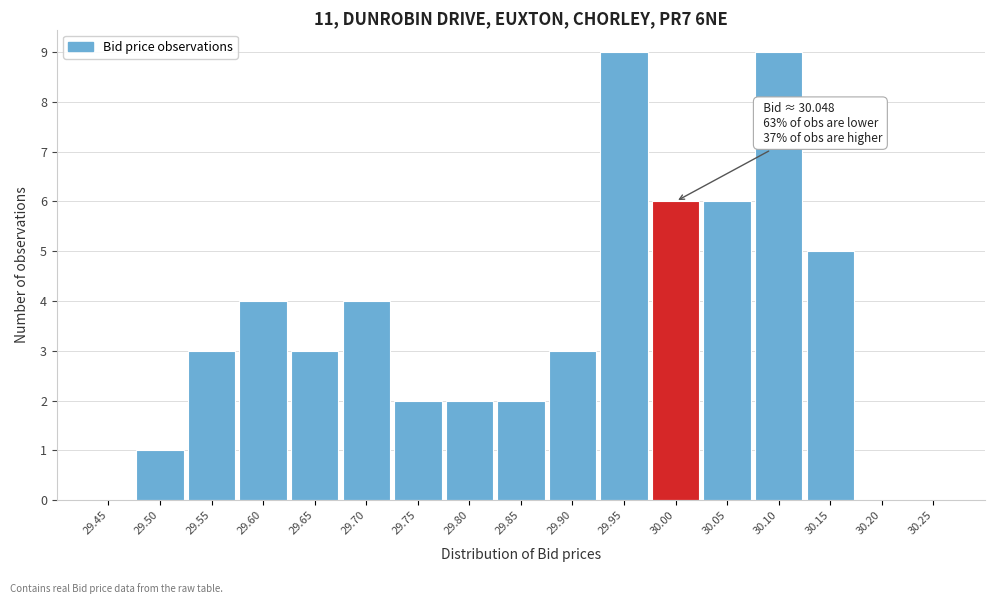

Reading left to right, transcribe all the data shown in this chart.

29.45=0	29.50=1	29.55=3	29.60=4	29.65=3	29.70=4	29.75=2	29.80=2	29.85=2	29.90=3	29.95=9	30.00=6	30.05=6	30.10=9	30.15=5	30.20=0	30.25=0